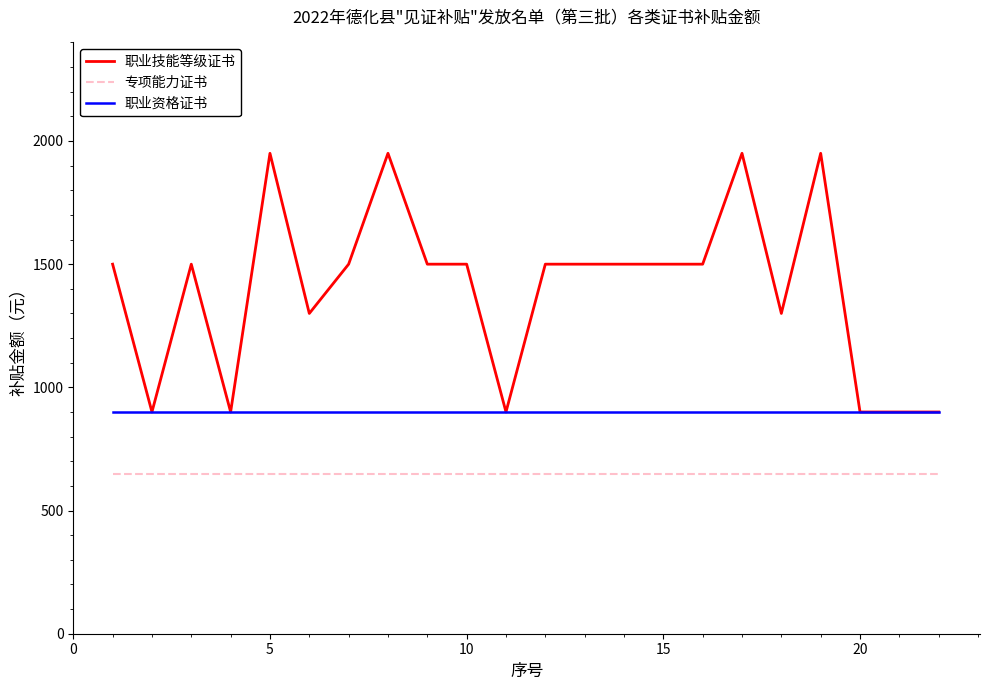

Which series has the largest total across all categories?

职业技能等级证书